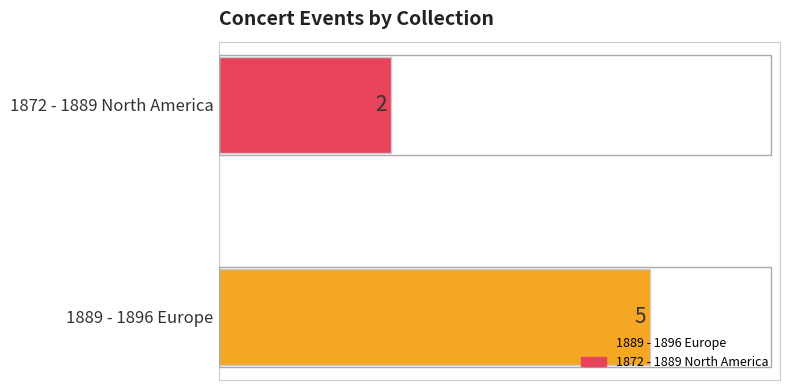

Which label corresponds to the smallest value in the chart?

1872 - 1889 North America